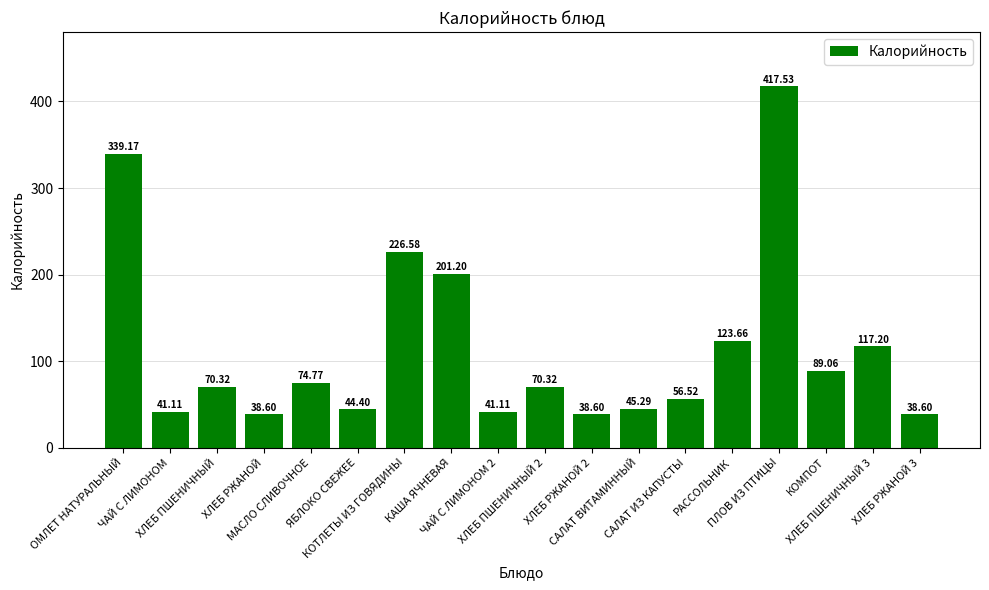

What is the value of the 17th bar from the left?

117.2